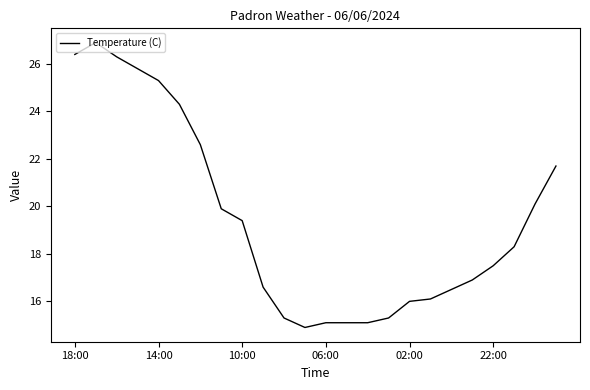

What is the smallest value displayed?

14.9